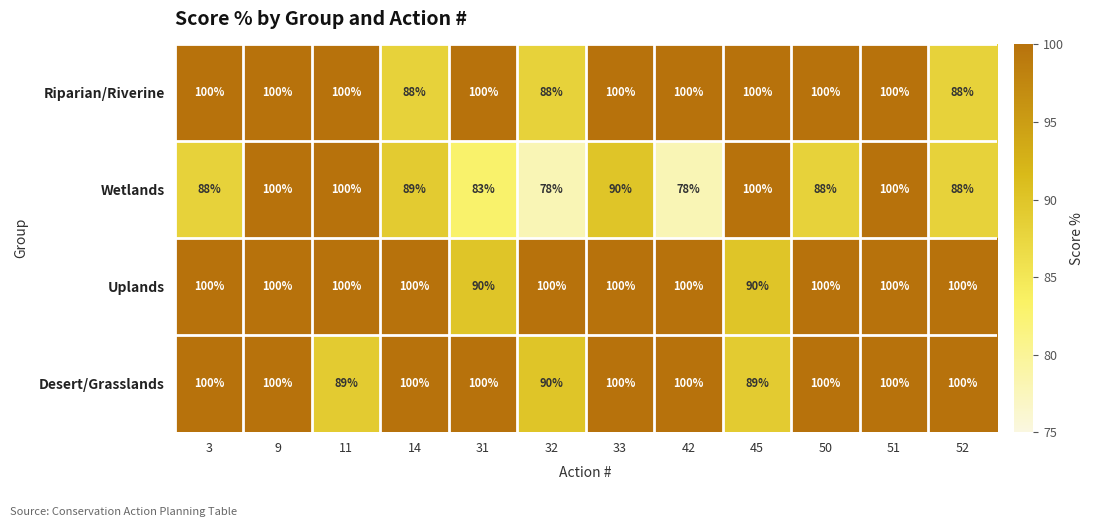

Which series has the widest spread of values?

Wetlands